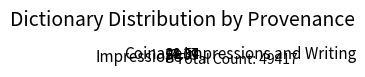

How many segments does this pie chart have?

3